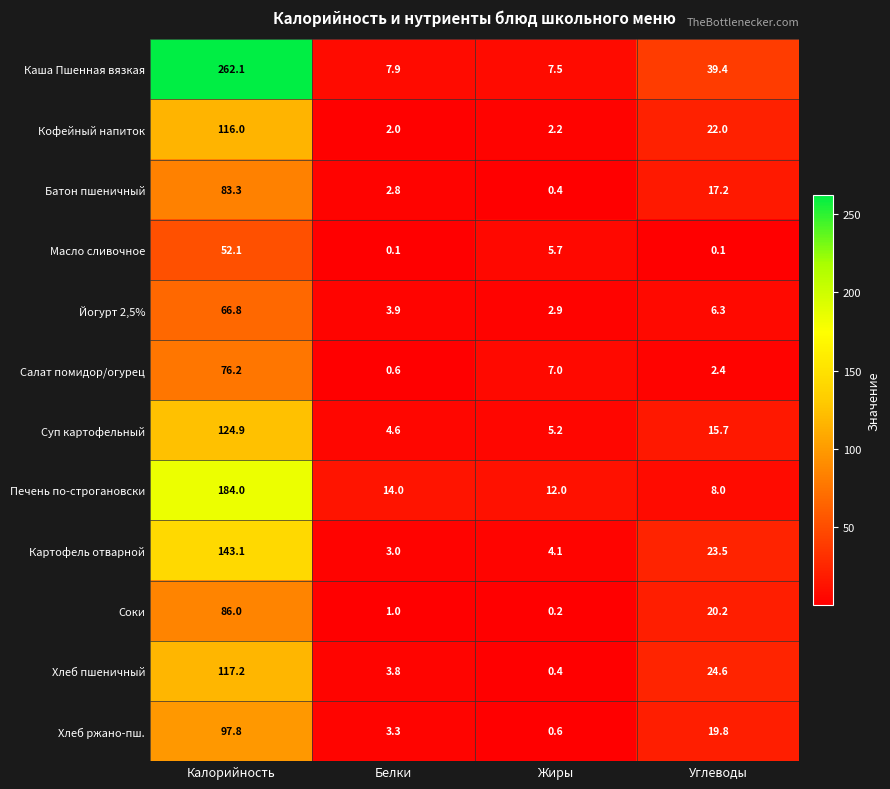

Which series changed the most between Белки and Жиры?

Салат помидор/огурец